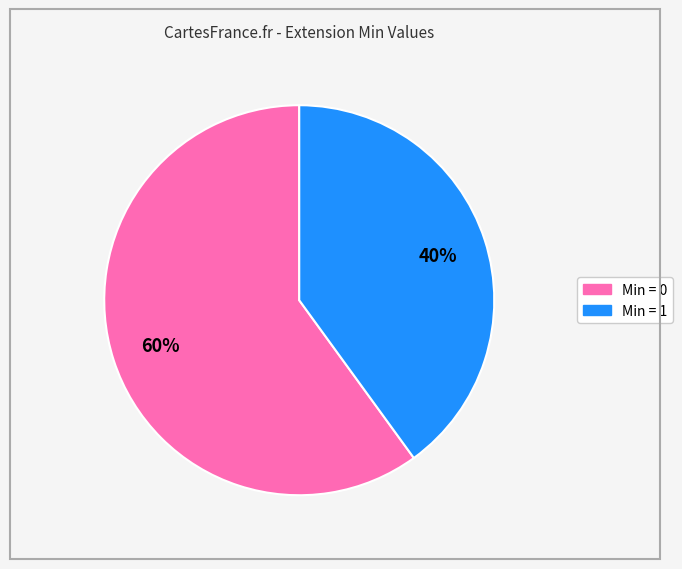

Count the number of slices in the pie.

2